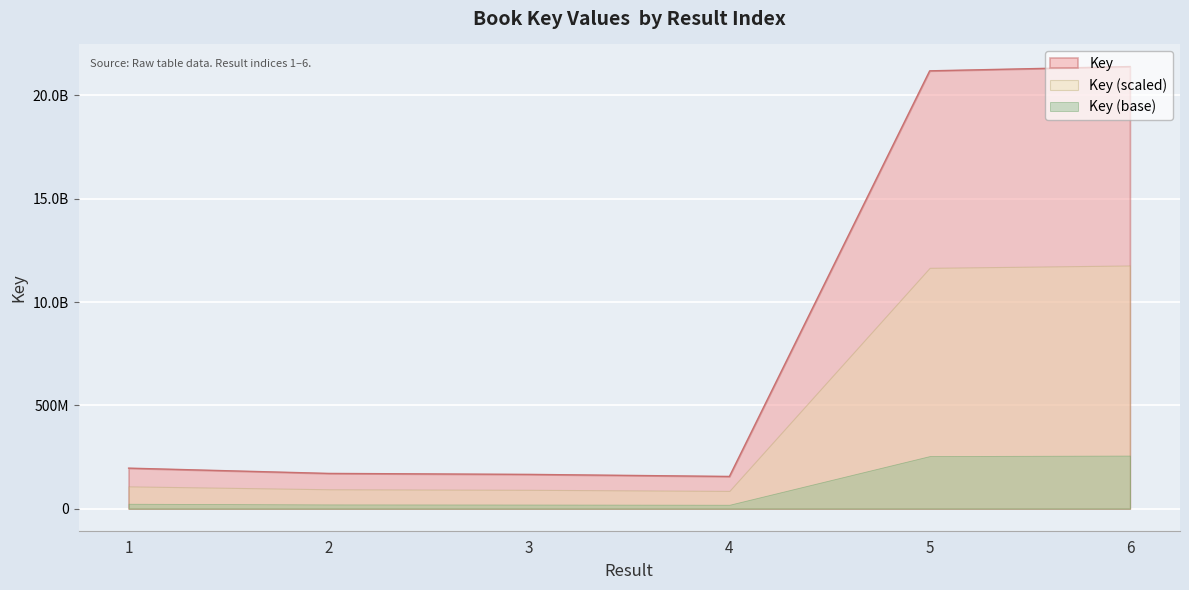

List the labels in order of value, smallest first.

4, 3, 2, 1, 5, 6